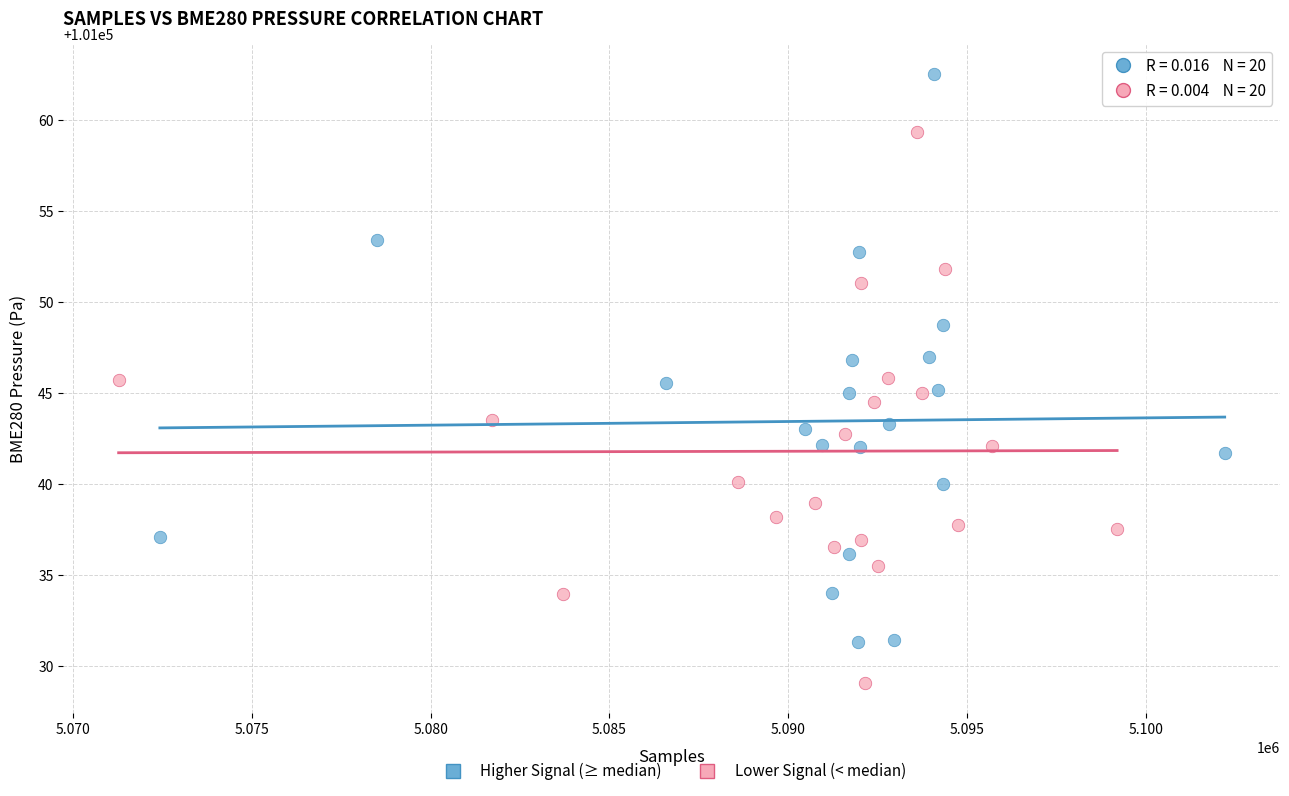

Which series contains the lowest Y value?

Lower Signal (< median)